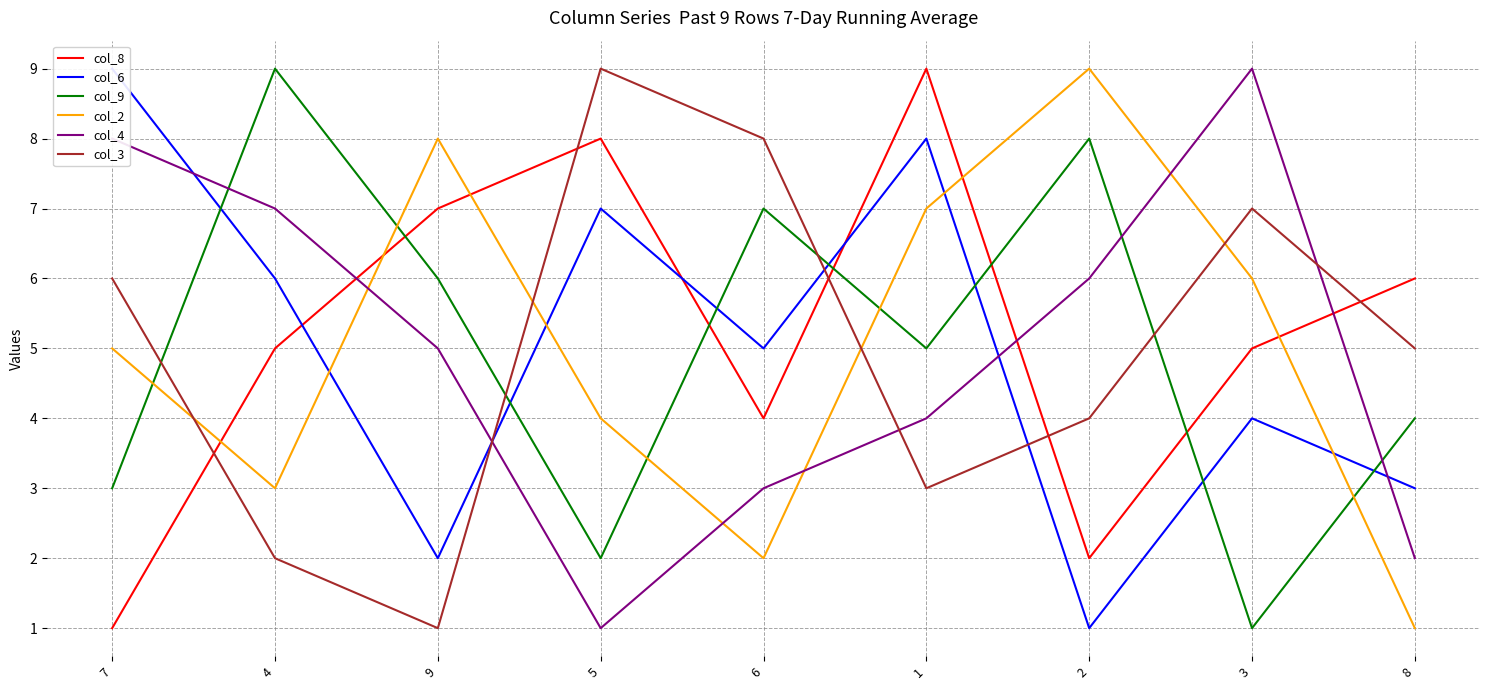

Rank the series at 6 from highest to lowest value.

col_3, col_9, col_6, col_8, col_4, col_2